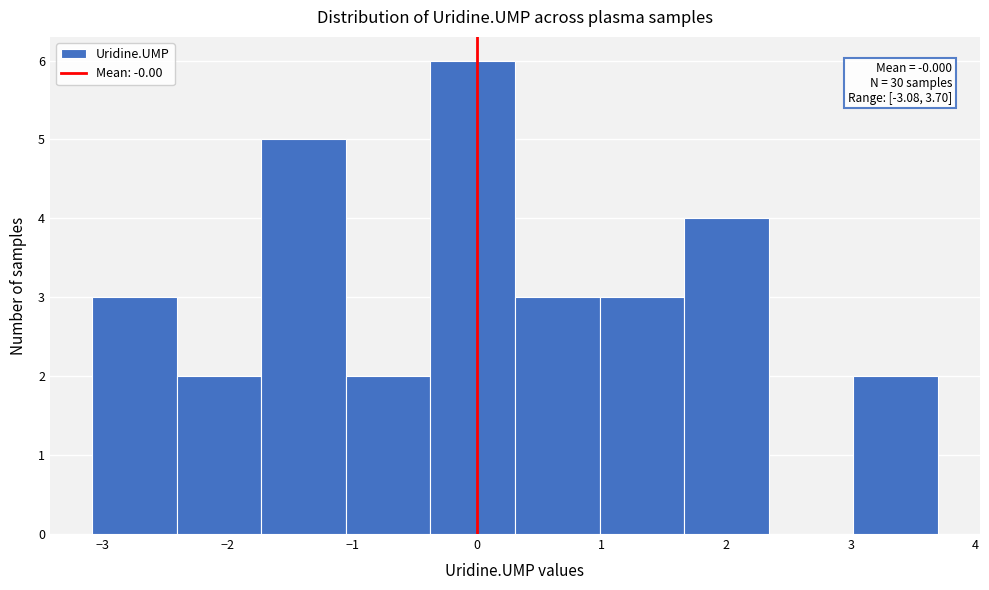

Over which range of the x-axis is the bar tallest?

-0.4 to 0.3